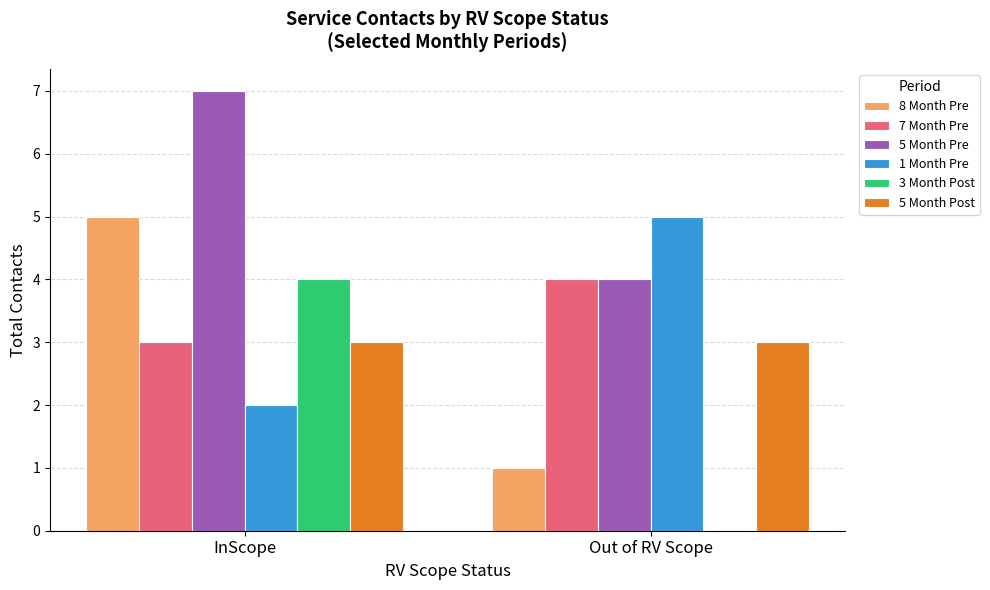

How many 1 Month Pre values are between 2 and 5?

2